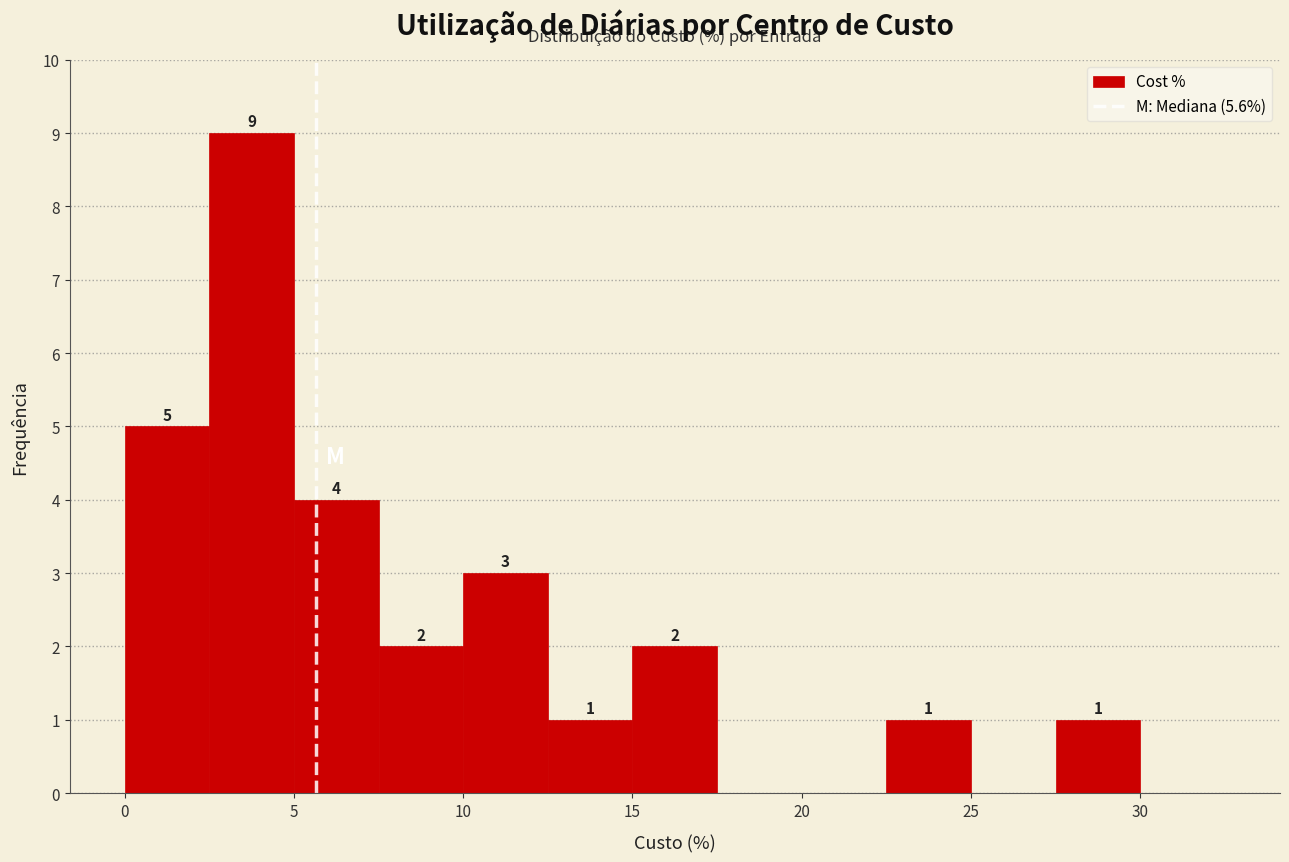

Over which range of the x-axis is the bar tallest?

2.5 to 5.0